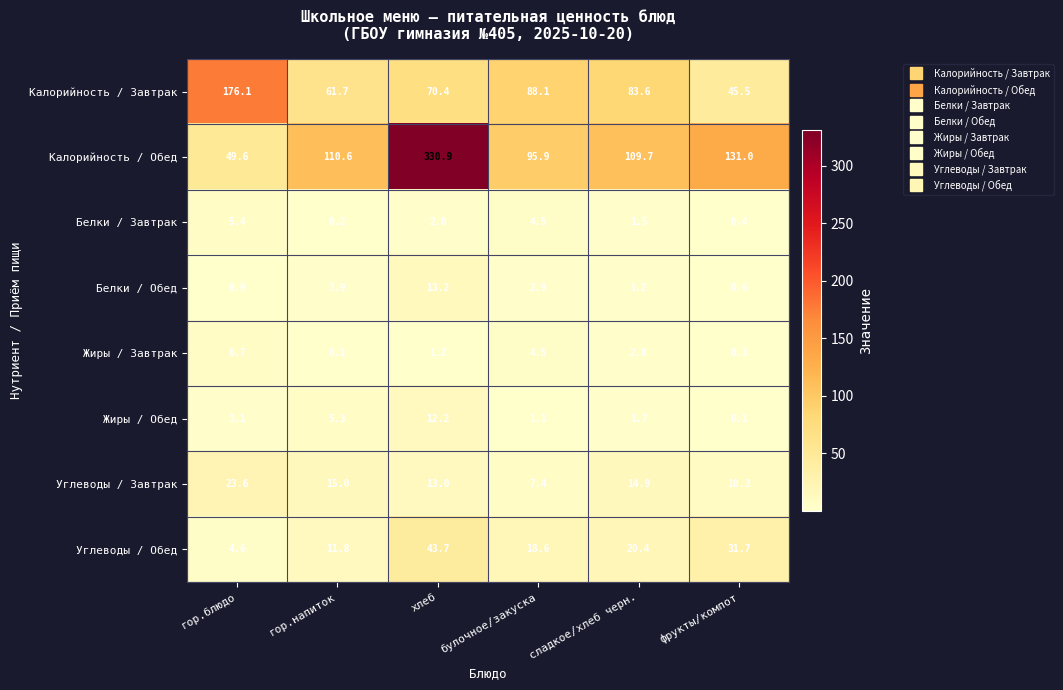

Which series has the largest total across all categories?

Калорийность / Обед